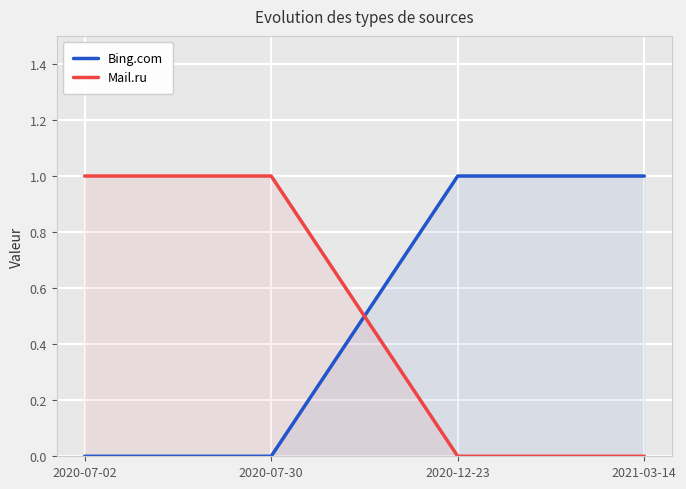

Which has a higher value, 2021-03-14 or 2020-07-02?

2021-03-14